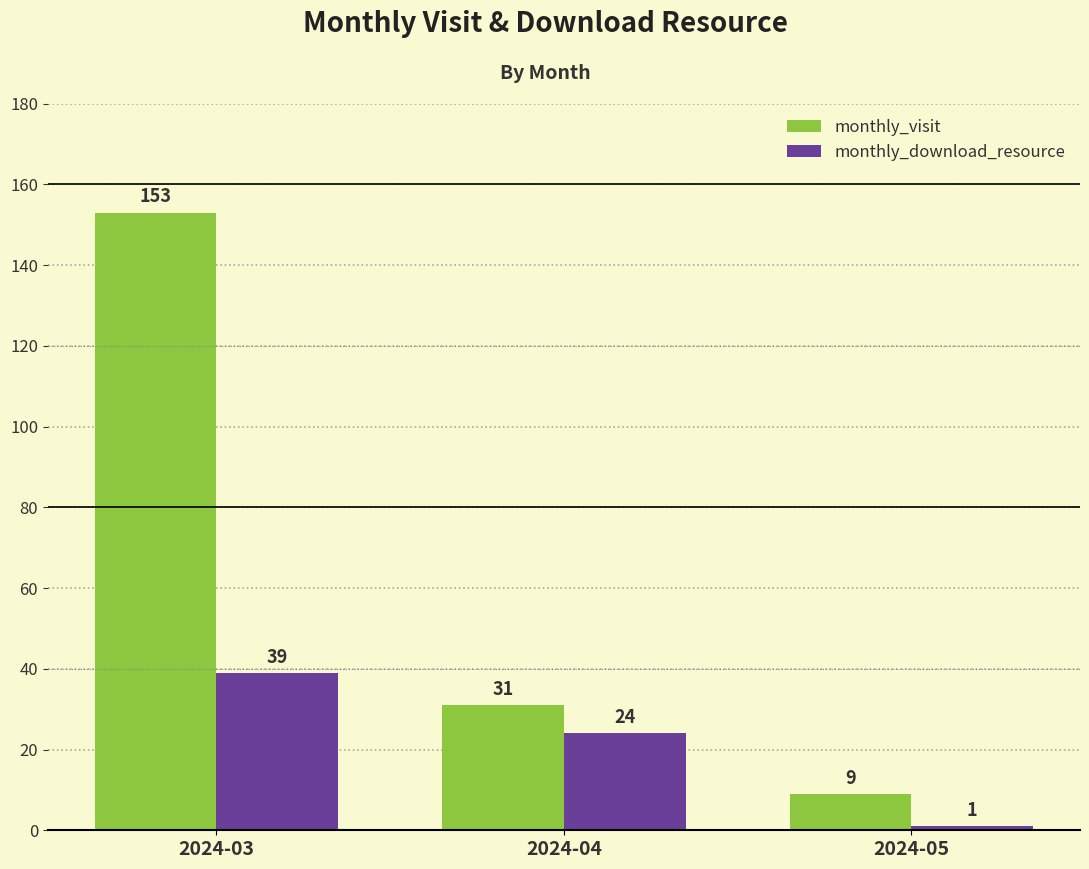

Which category has the lowest value in the monthly_visit series?

2024-05